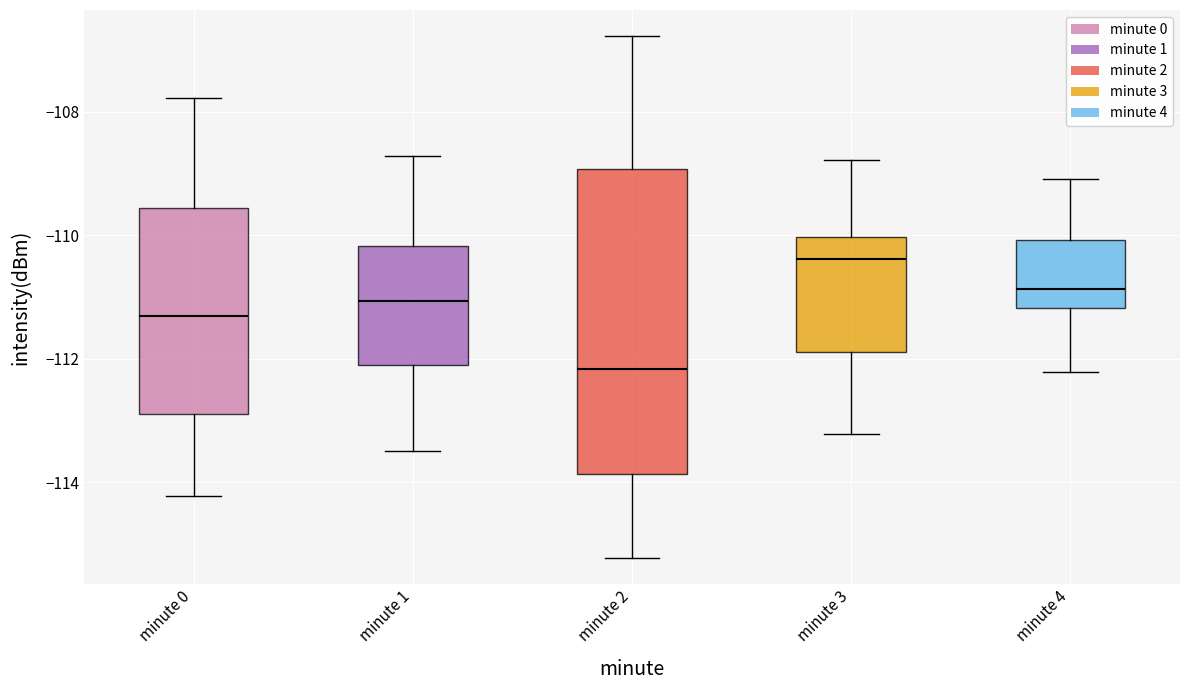

Where is the upper edge of the box for minute 2 on the y-axis? The values are not printed on the chart, so give them approximately, as read against the axis.

-109.0